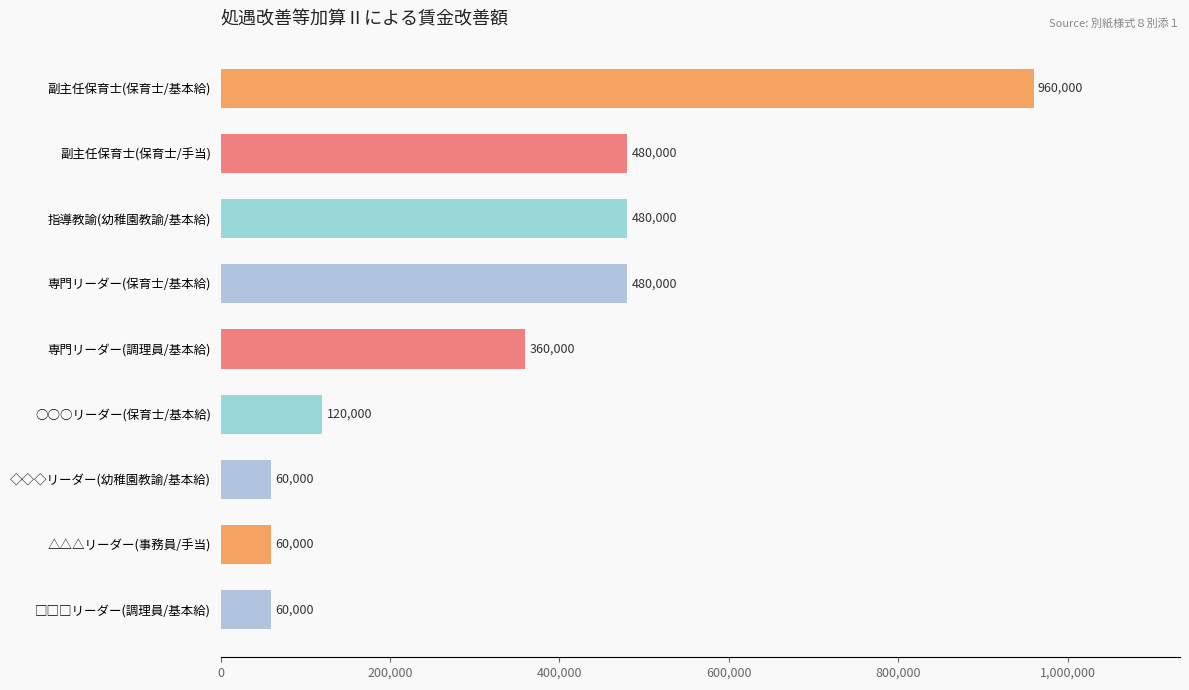

What is the value of the 1st bar from the top?

960000